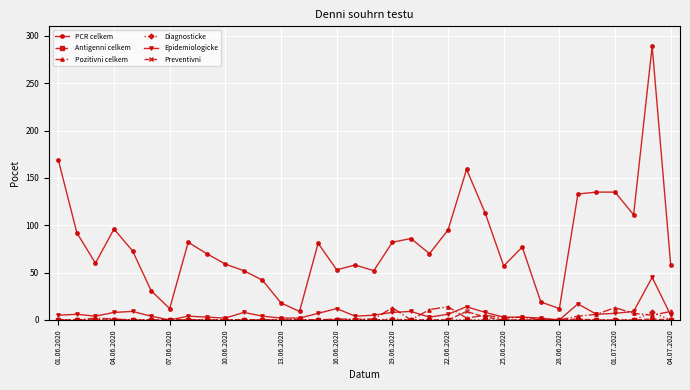

Which series has the largest range (max minus min)?

PCR celkem